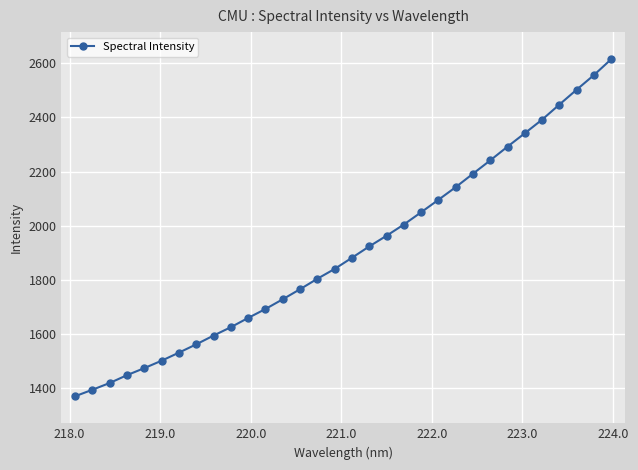

What is the average value?

1907.4